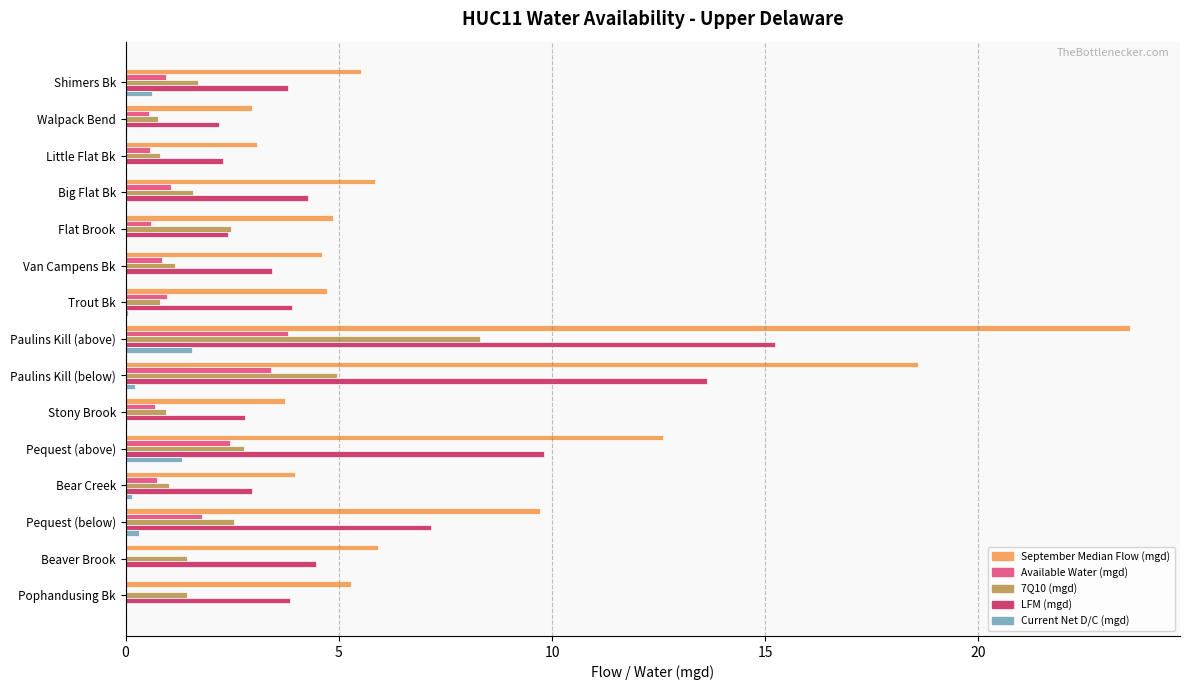

How many distinct data groups are displayed?

5